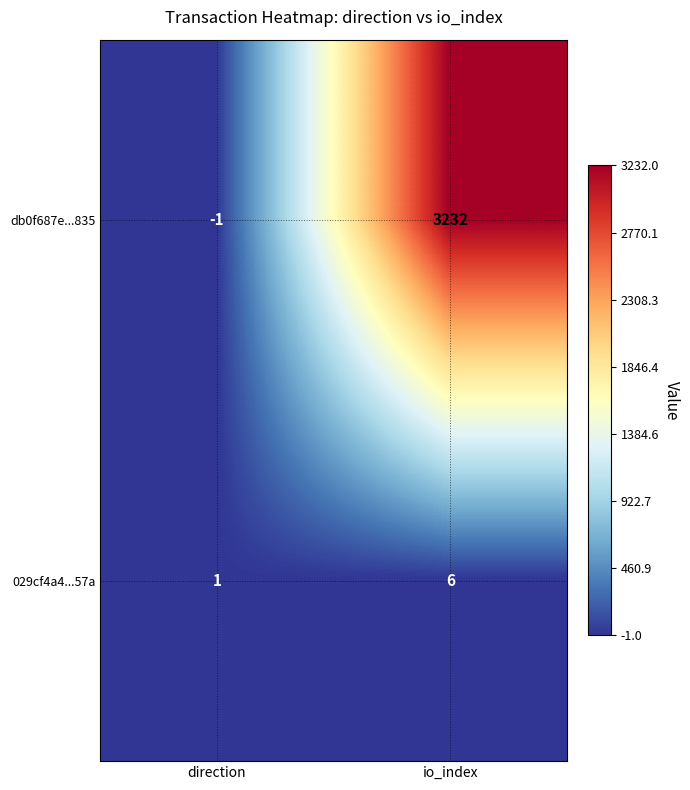

Where is db0f687e...835 nearest to the value 1615?

direction